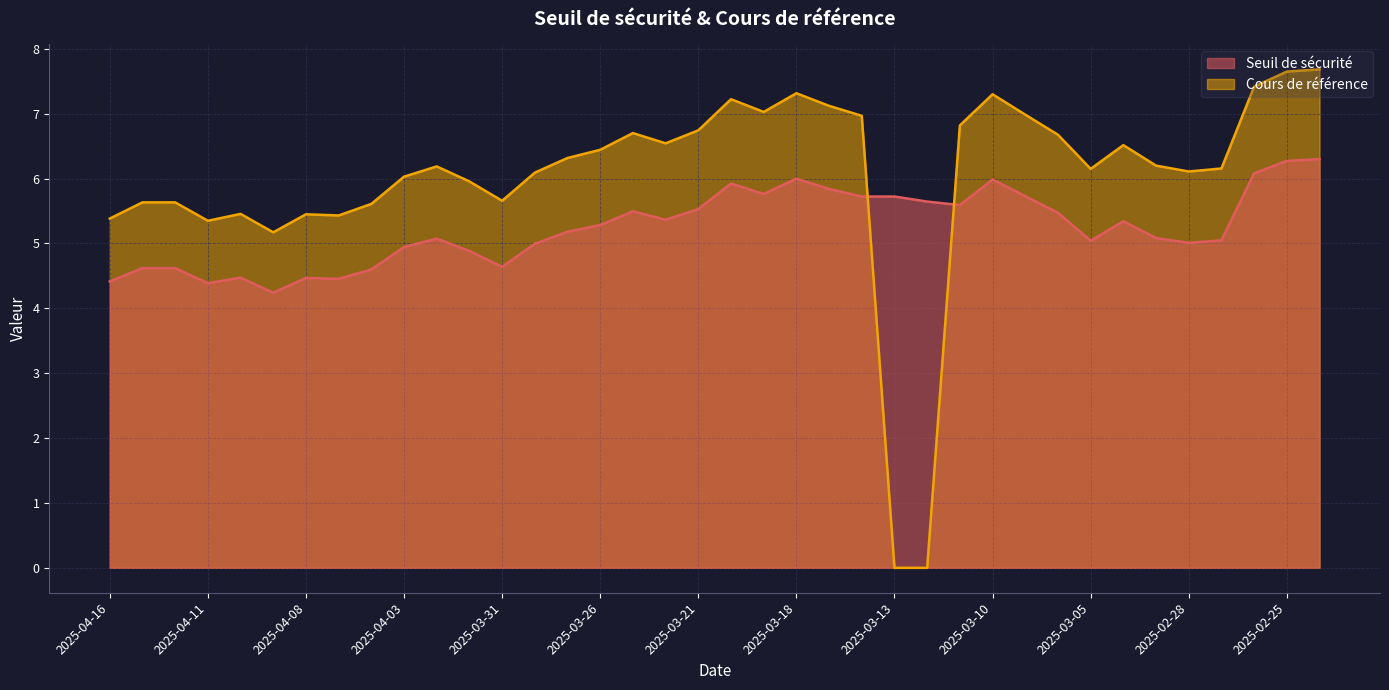

How many data points in Cours de référence are above 6?

25